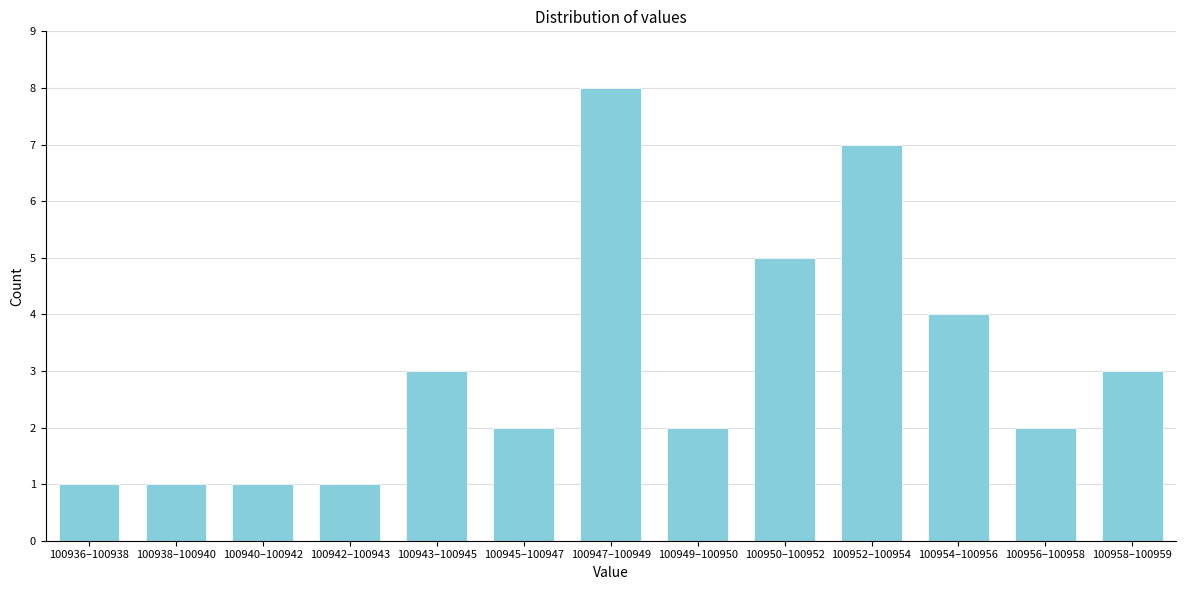

Reading left to right, list all the values displayed in this chart.

100936–100938=1	100938–100940=1	100940–100942=1	100942–100943=1	100943–100945=3	100945–100947=2	100947–100949=8	100949–100950=2	100950–100952=5	100952–100954=7	100954–100956=4	100956–100958=2	100958–100959=3